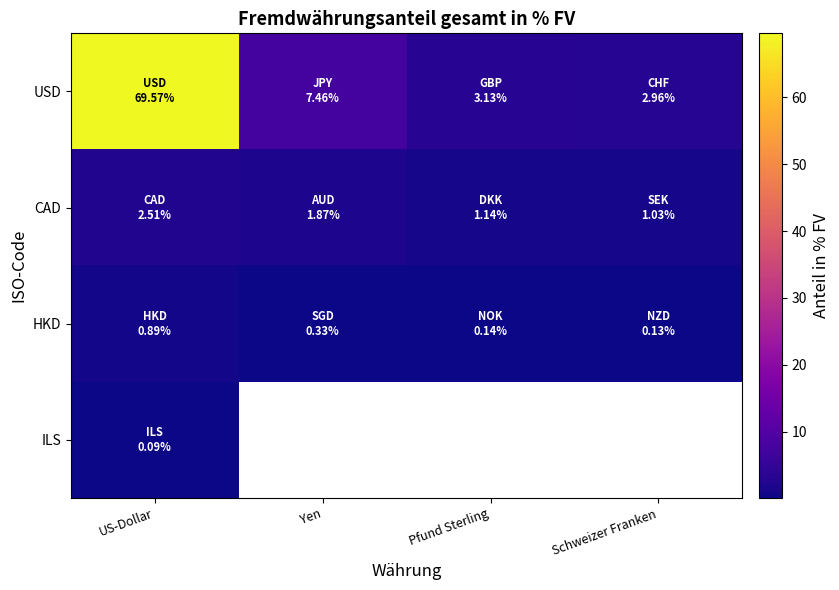

What is the total value across all series at US-Dollar?

73.1